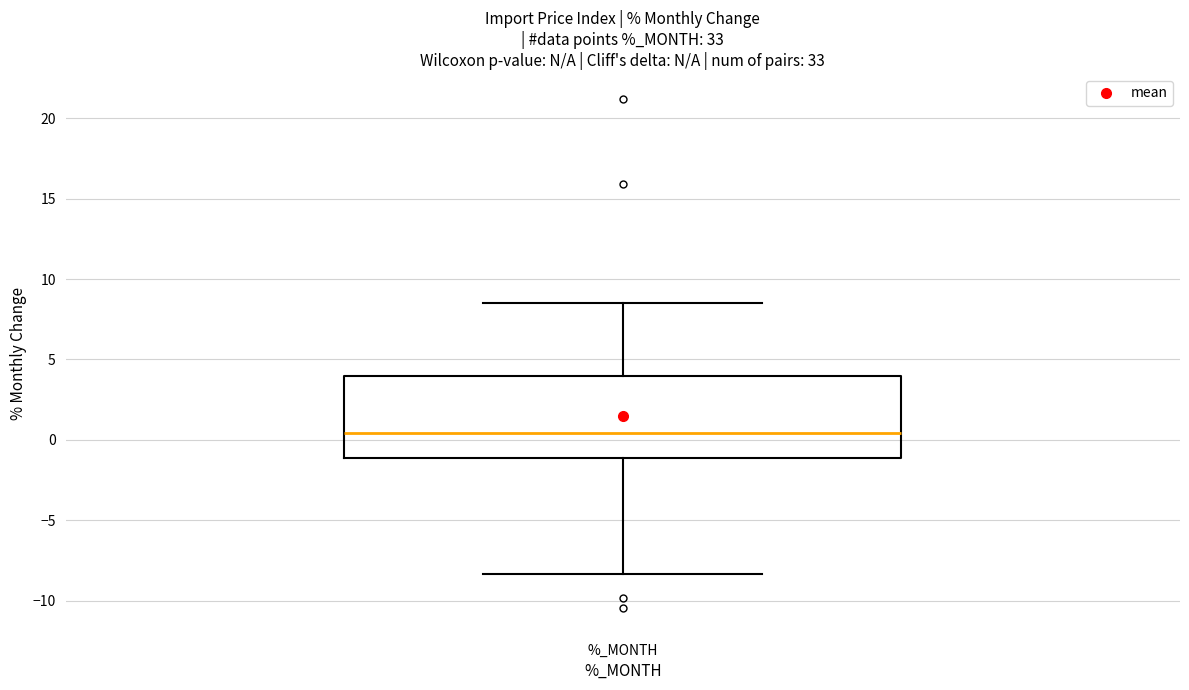

Transcribe this box plot: give where the median line is, the range the box spans, and where the two whiskers end, as read against the y-axis. The values are not printed on the chart, so give them approximately, as read against the axis.

median 0.5, box -1.0 to 4.0, whiskers -8.5 to 8.5